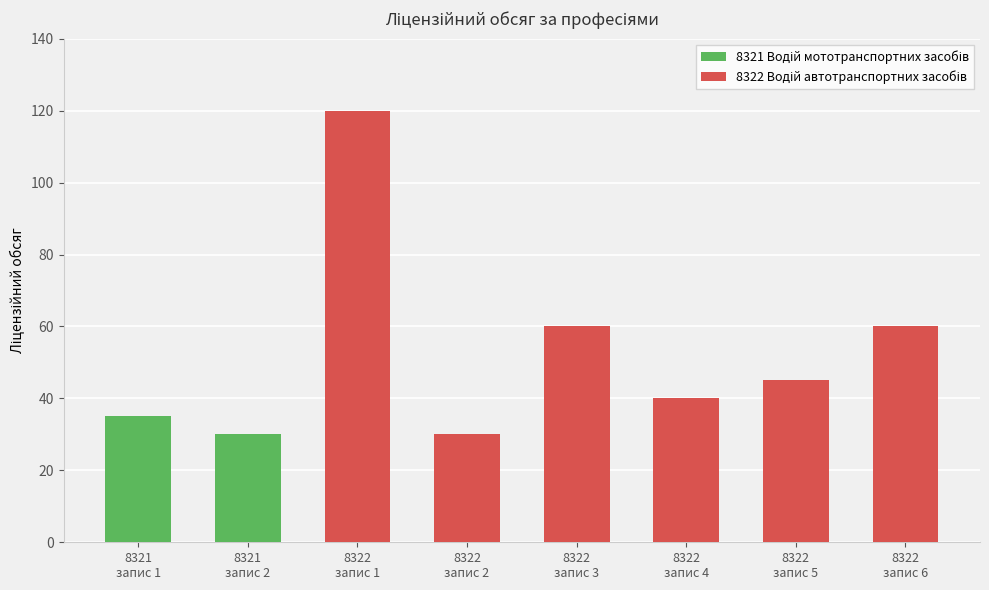

What is the highest value of the 8322 Водій автотранспортних засобів series?

120